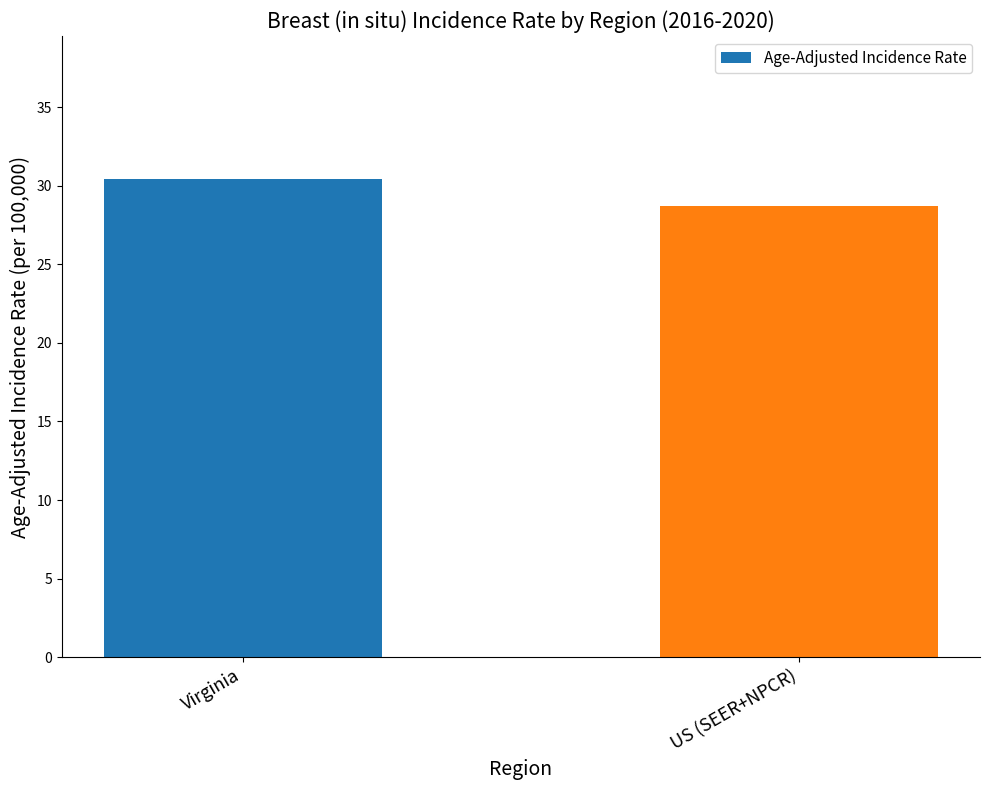

What is the label of the 2nd bar from the left?

US (SEER+NPCR)